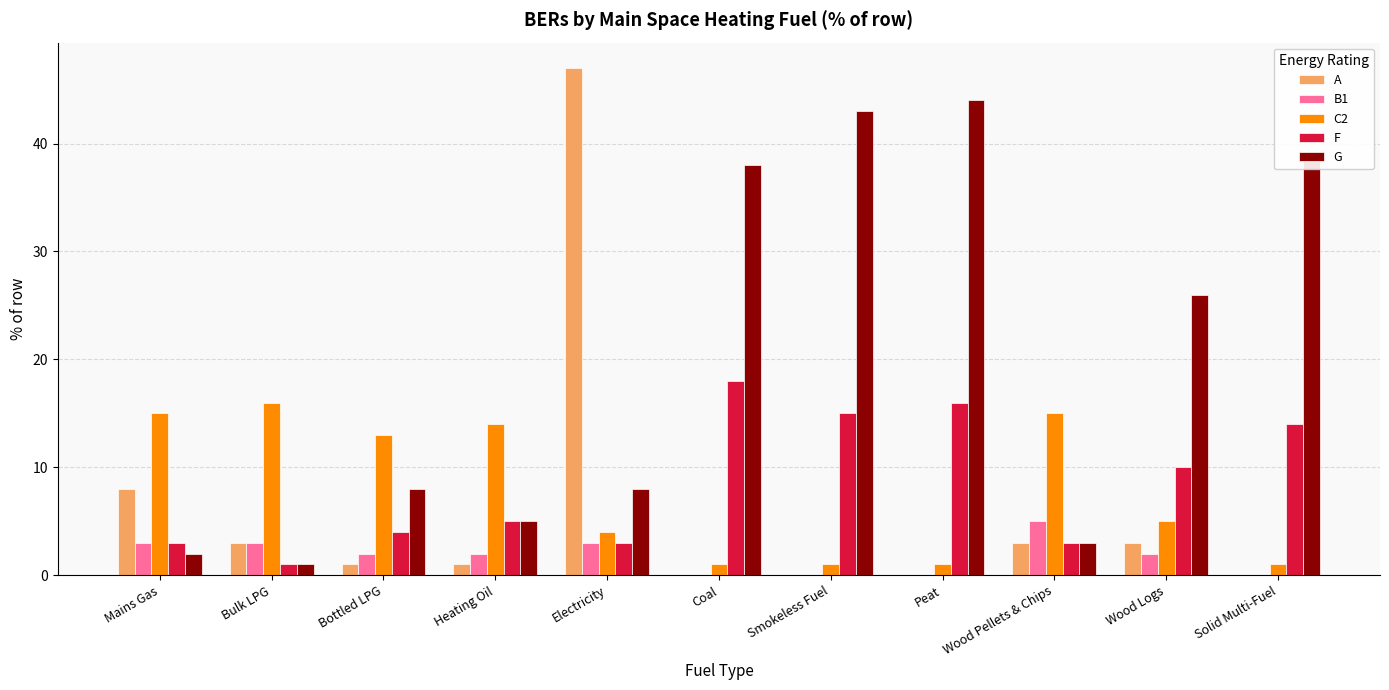

Which series has the largest total across all categories?

G